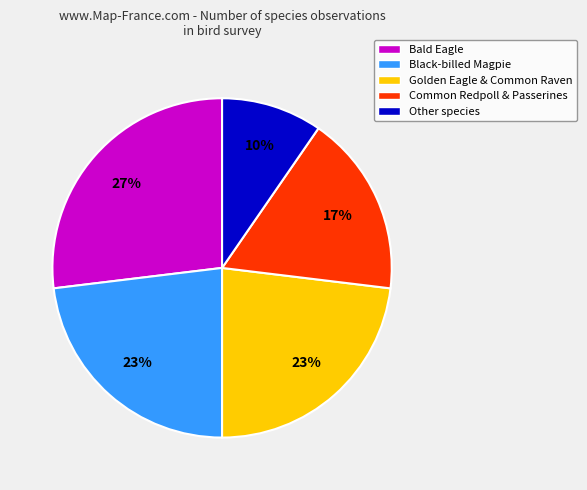

To the nearest percent, what portion does Black-billed Magpie represent?

23%